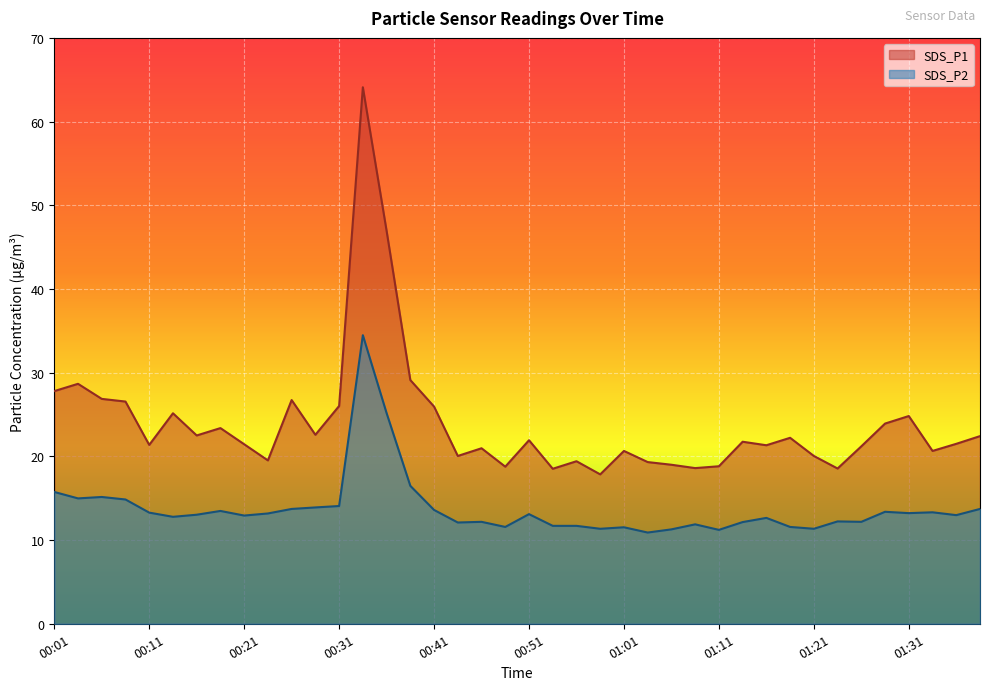

At which label does SDS_P1 reach its minimum?

00:58